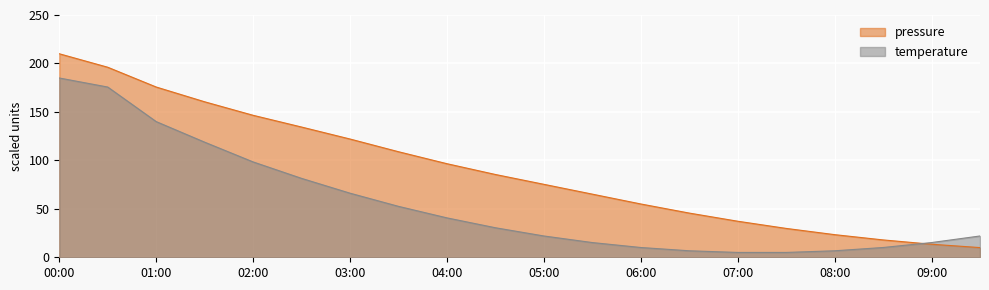

At which category is the sum across all series the highest?

00:00